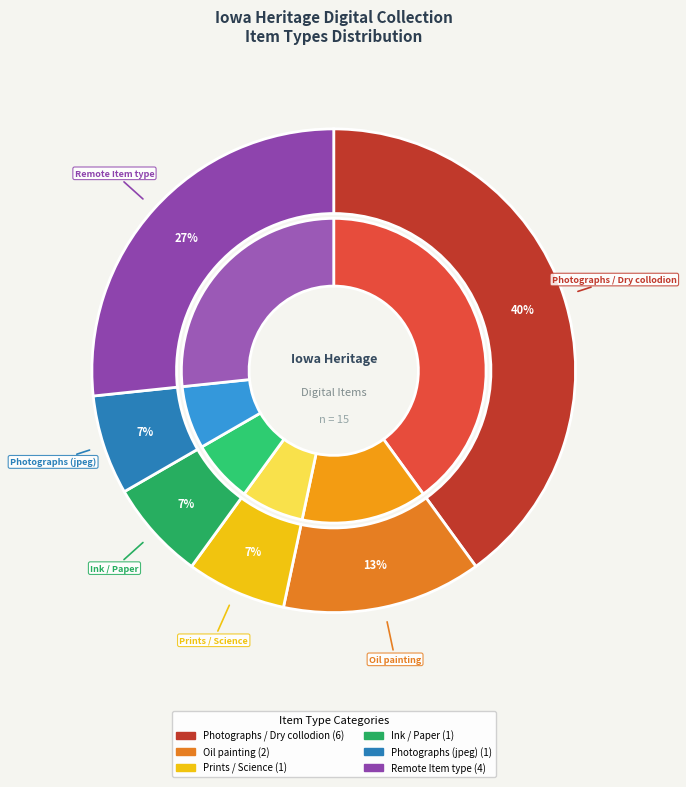

Is it true that Still image|Prints is 7% of the pie?

True